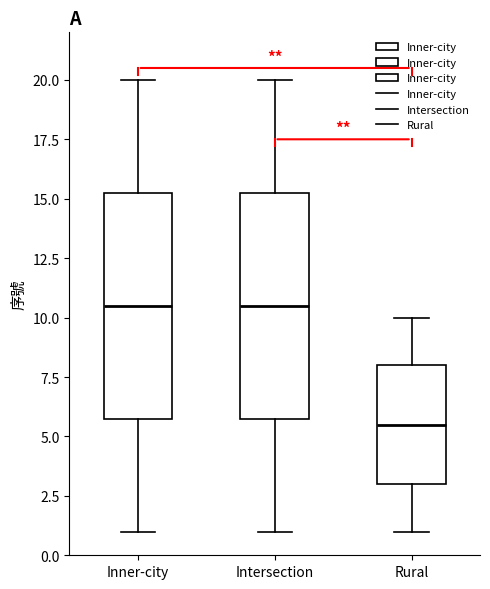

Where is the lower edge of the box for Rural on the y-axis? The values are not printed on the chart, so give them approximately, as read against the axis.

3.0